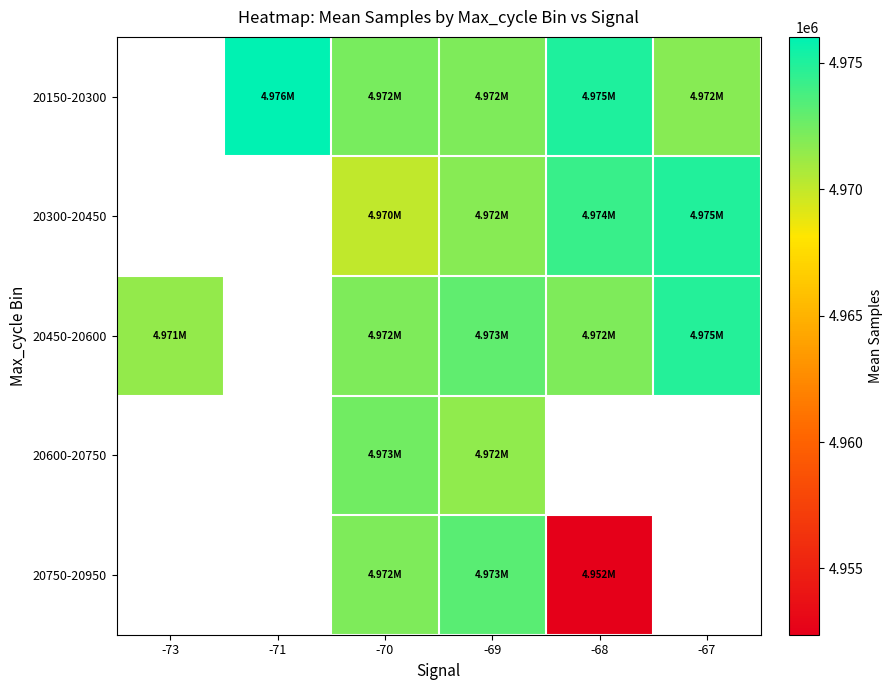

At which category is the sum across all series the highest?

-69